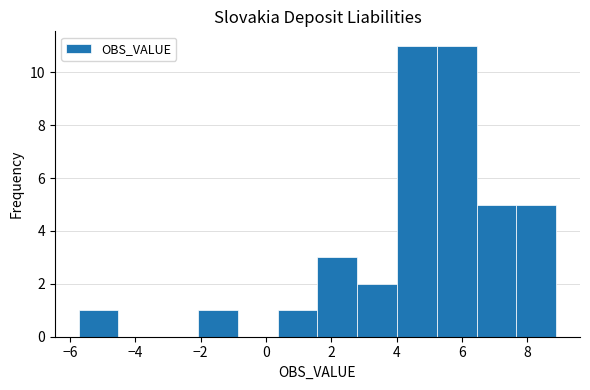

Reading left to right, transcribe this chart: for each bar, give the range it covers on the x-axis and its height. Neither the bar edges nor the heights are printed on the chart, so give them approximately, as read against the axes.

-5.8 to -4.6: 1
-4.6 to -3.2: 0
-3.2 to -2.0: 0
-2.0 to -0.8: 1
-0.8 to 0.4: 0
0.4 to 1.6: 1
1.6 to 2.8: 3
2.8 to 4.0: 2
4.0 to 5.2: 11
5.2 to 6.4: 11
6.4 to 7.6: 5
7.6 to 8.8: 5